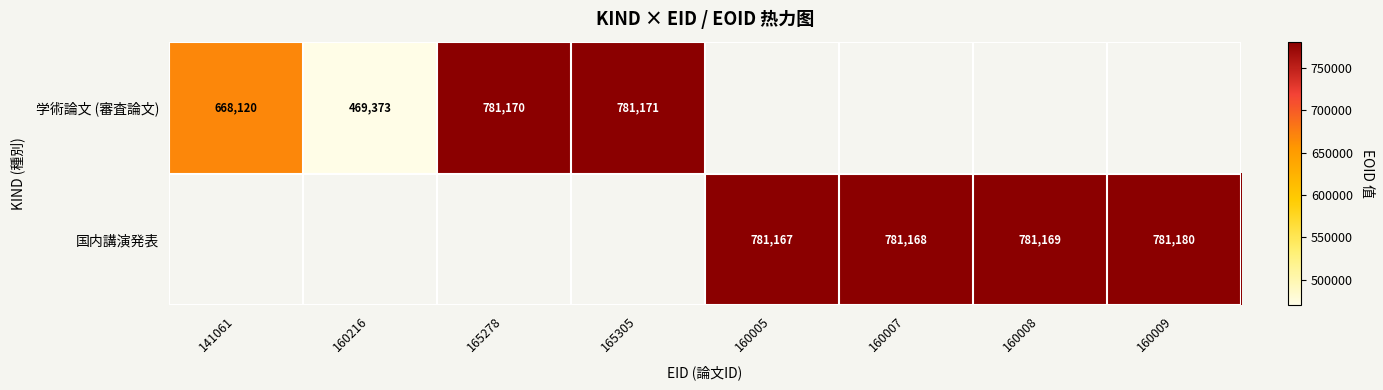

Is it true that 学術論文 (審査論文) equals 145795 at 160216?

False